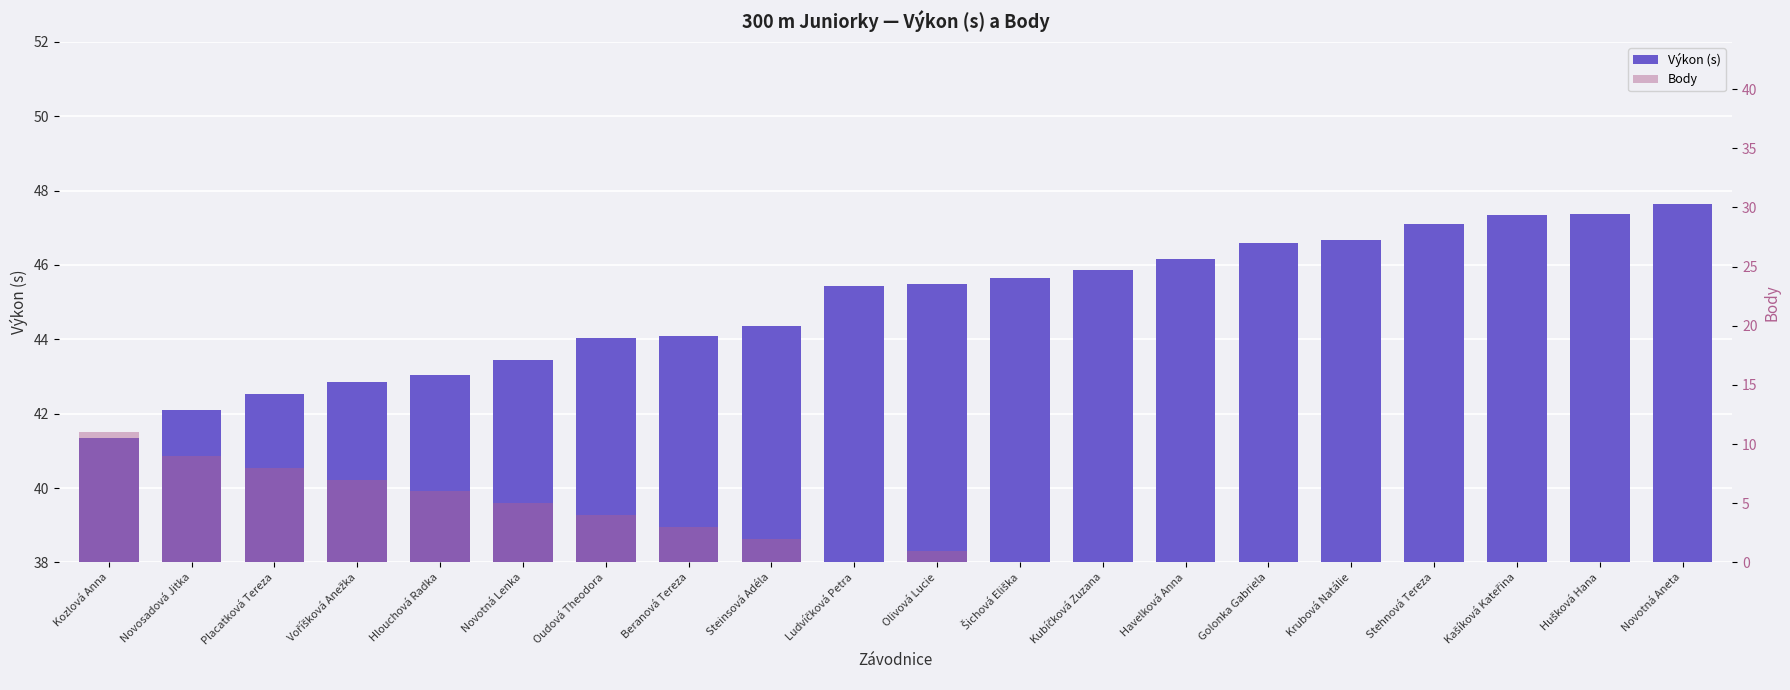

How many groups of bars are there?

20